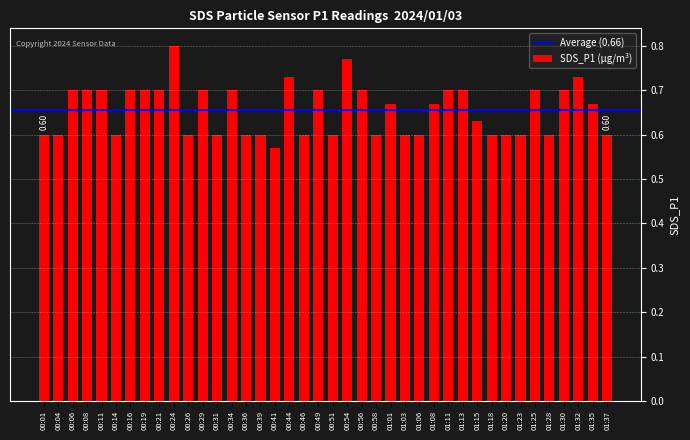

What is the label of the 16th bar from the right?

01:01